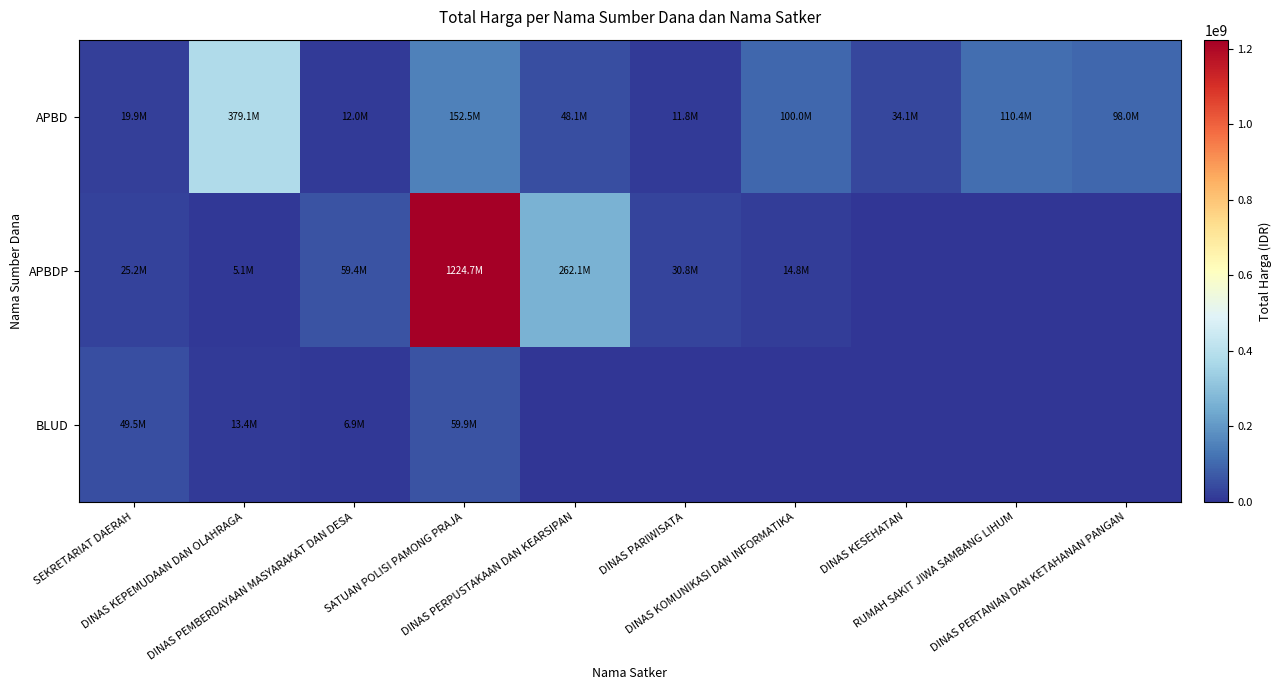

Reading left to right, list all the values displayed in this chart.

APBD: SEKRETARIAT DAERAH=19950000	DINAS KEPEMUDAAN DAN OLAHRAGA=379075000	DINAS PEMBERDAYAAN MASYARAKAT DAN DESA=12000000	SATUAN POLISI PAMONG PRAJA=152477000	DINAS PERPUSTAKAAN DAN KEARSIPAN=48140000	DINAS PARIWISATA=11800000	DINAS KOMUNIKASI DAN INFORMATIKA=100000000	DINAS KESEHATAN=34132505	RUMAH SAKIT JIWA SAMBANG LIHUM=110389990	DINAS PERTANIAN DAN KETAHANAN PANGAN=98000000
APBDP: SEKRETARIAT DAERAH=25200000	DINAS KEPEMUDAAN DAN OLAHRAGA=5093000	DINAS PEMBERDAYAAN MASYARAKAT DAN DESA=59375000	SATUAN POLISI PAMONG PRAJA=1224682000	DINAS PERPUSTAKAAN DAN KEARSIPAN=262118150	DINAS PARIWISATA=30800000	DINAS KOMUNIKASI DAN INFORMATIKA=14750000	DINAS KESEHATAN=0	RUMAH SAKIT JIWA SAMBANG LIHUM=0	DINAS PERTANIAN DAN KETAHANAN PANGAN=0
BLUD: SEKRETARIAT DAERAH=49478000	DINAS KEPEMUDAAN DAN OLAHRAGA=13442000	DINAS PEMBERDAYAAN MASYARAKAT DAN DESA=6936000	SATUAN POLISI PAMONG PRAJA=59935000	DINAS PERPUSTAKAAN DAN KEARSIPAN=0	DINAS PARIWISATA=0	DINAS KOMUNIKASI DAN INFORMATIKA=0	DINAS KESEHATAN=0	RUMAH SAKIT JIWA SAMBANG LIHUM=0	DINAS PERTANIAN DAN KETAHANAN PANGAN=0